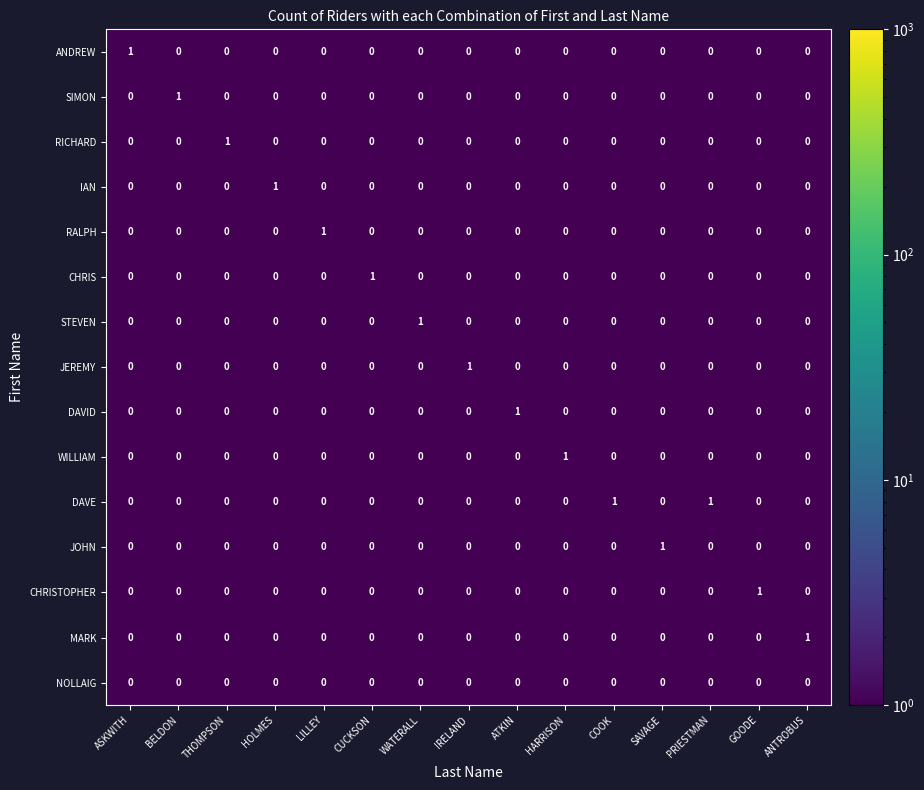

At which label does JEREMY reach its peak?

IRELAND